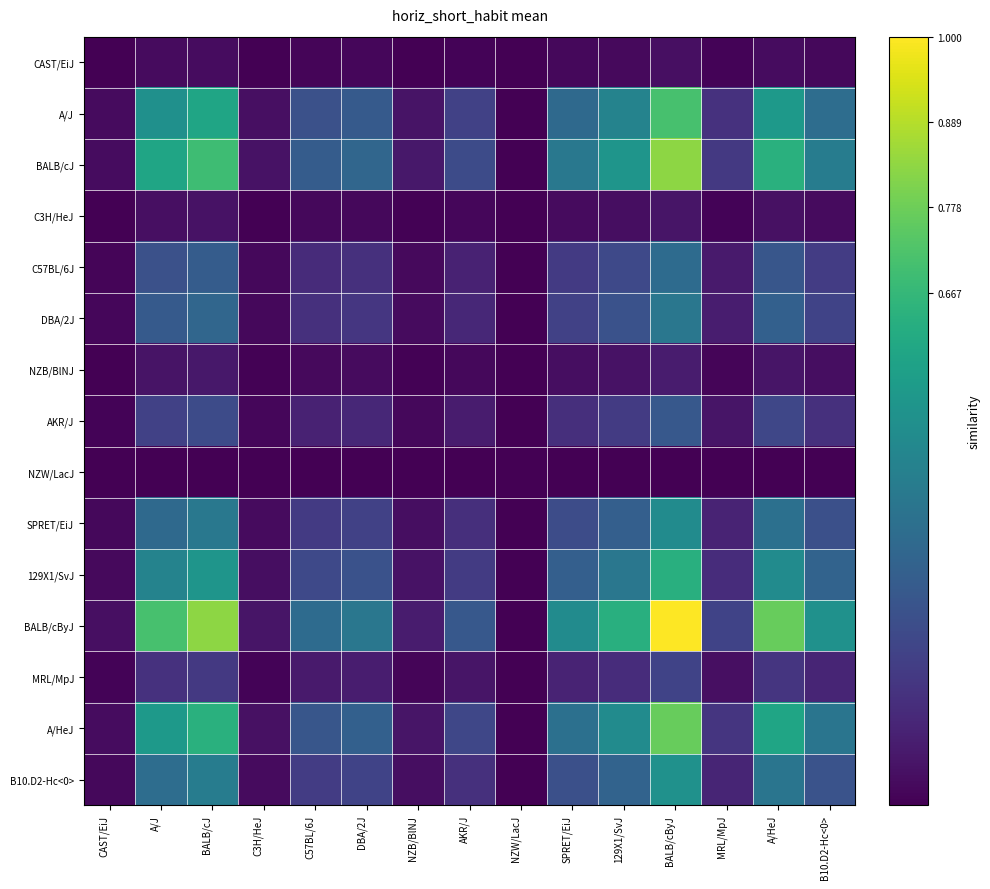

Reading right to left, extract all data points from this chart.

CAST/EiJ: B10.D2-Hc<0>=0.0	A/HeJ=0.0	MRL/MpJ=0.0	BALB/cByJ=0.0	129X1/SvJ=0.0	SPRET/EiJ=0.0	NZW/LacJ=0.0	AKR/J=0.0	NZB/BlNJ=0.0	DBA/2J=0.0	C57BL/6J=0.0	C3H/HeJ=0.0	BALB/cJ=0.0	A/J=0.0	CAST/EiJ=0.0
A/J: B10.D2-Hc<0>=0.4	A/HeJ=0.5	MRL/MpJ=0.1	BALB/cByJ=0.7	129X1/SvJ=0.4	SPRET/EiJ=0.3	NZW/LacJ=0.0	AKR/J=0.2	NZB/BlNJ=0.1	DBA/2J=0.3	C57BL/6J=0.2	C3H/HeJ=0.0	BALB/cJ=0.6	A/J=0.5	CAST/EiJ=0.0
BALB/cJ: B10.D2-Hc<0>=0.4	A/HeJ=0.6	MRL/MpJ=0.2	BALB/cByJ=0.8	129X1/SvJ=0.5	SPRET/EiJ=0.4	NZW/LacJ=0.0	AKR/J=0.2	NZB/BlNJ=0.1	DBA/2J=0.3	C57BL/6J=0.3	C3H/HeJ=0.0	BALB/cJ=0.7	A/J=0.6	CAST/EiJ=0.0
C3H/HeJ: B10.D2-Hc<0>=0.0	A/HeJ=0.0	MRL/MpJ=0.0	BALB/cByJ=0.1	129X1/SvJ=0.0	SPRET/EiJ=0.0	NZW/LacJ=0.0	AKR/J=0.0	NZB/BlNJ=0.0	DBA/2J=0.0	C57BL/6J=0.0	C3H/HeJ=0.0	BALB/cJ=0.0	A/J=0.0	CAST/EiJ=0.0
C57BL/6J: B10.D2-Hc<0>=0.2	A/HeJ=0.3	MRL/MpJ=0.1	BALB/cByJ=0.4	129X1/SvJ=0.2	SPRET/EiJ=0.2	NZW/LacJ=0.0	AKR/J=0.1	NZB/BlNJ=0.0	DBA/2J=0.1	C57BL/6J=0.1	C3H/HeJ=0.0	BALB/cJ=0.3	A/J=0.2	CAST/EiJ=0.0
DBA/2J: B10.D2-Hc<0>=0.2	A/HeJ=0.3	MRL/MpJ=0.1	BALB/cByJ=0.4	129X1/SvJ=0.3	SPRET/EiJ=0.2	NZW/LacJ=0.0	AKR/J=0.1	NZB/BlNJ=0.0	DBA/2J=0.2	C57BL/6J=0.1	C3H/HeJ=0.0	BALB/cJ=0.3	A/J=0.3	CAST/EiJ=0.0
NZB/BlNJ: B10.D2-Hc<0>=0.0	A/HeJ=0.1	MRL/MpJ=0.0	BALB/cByJ=0.1	129X1/SvJ=0.0	SPRET/EiJ=0.0	NZW/LacJ=0.0	AKR/J=0.0	NZB/BlNJ=0.0	DBA/2J=0.0	C57BL/6J=0.0	C3H/HeJ=0.0	BALB/cJ=0.1	A/J=0.1	CAST/EiJ=0.0
AKR/J: B10.D2-Hc<0>=0.1	A/HeJ=0.2	MRL/MpJ=0.1	BALB/cByJ=0.3	129X1/SvJ=0.2	SPRET/EiJ=0.1	NZW/LacJ=0.0	AKR/J=0.1	NZB/BlNJ=0.0	DBA/2J=0.1	C57BL/6J=0.1	C3H/HeJ=0.0	BALB/cJ=0.2	A/J=0.2	CAST/EiJ=0.0
NZW/LacJ: B10.D2-Hc<0>=0.0	A/HeJ=0.0	MRL/MpJ=0.0	BALB/cByJ=0.0	129X1/SvJ=0.0	SPRET/EiJ=0.0	NZW/LacJ=0.0	AKR/J=0.0	NZB/BlNJ=0.0	DBA/2J=0.0	C57BL/6J=0.0	C3H/HeJ=0.0	BALB/cJ=0.0	A/J=0.0	CAST/EiJ=0.0
SPRET/EiJ: B10.D2-Hc<0>=0.2	A/HeJ=0.4	MRL/MpJ=0.1	BALB/cByJ=0.5	129X1/SvJ=0.3	SPRET/EiJ=0.2	NZW/LacJ=0.0	AKR/J=0.1	NZB/BlNJ=0.0	DBA/2J=0.2	C57BL/6J=0.2	C3H/HeJ=0.0	BALB/cJ=0.4	A/J=0.3	CAST/EiJ=0.0
129X1/SvJ: B10.D2-Hc<0>=0.3	A/HeJ=0.5	MRL/MpJ=0.1	BALB/cByJ=0.6	129X1/SvJ=0.4	SPRET/EiJ=0.3	NZW/LacJ=0.0	AKR/J=0.2	NZB/BlNJ=0.0	DBA/2J=0.3	C57BL/6J=0.2	C3H/HeJ=0.0	BALB/cJ=0.5	A/J=0.4	CAST/EiJ=0.0
BALB/cByJ: B10.D2-Hc<0>=0.5	A/HeJ=0.8	MRL/MpJ=0.2	BALB/cByJ=1.0	129X1/SvJ=0.6	SPRET/EiJ=0.5	NZW/LacJ=0.0	AKR/J=0.3	NZB/BlNJ=0.1	DBA/2J=0.4	C57BL/6J=0.4	C3H/HeJ=0.1	BALB/cJ=0.8	A/J=0.7	CAST/EiJ=0.0
MRL/MpJ: B10.D2-Hc<0>=0.1	A/HeJ=0.2	MRL/MpJ=0.0	BALB/cByJ=0.2	129X1/SvJ=0.1	SPRET/EiJ=0.1	NZW/LacJ=0.0	AKR/J=0.1	NZB/BlNJ=0.0	DBA/2J=0.1	C57BL/6J=0.1	C3H/HeJ=0.0	BALB/cJ=0.2	A/J=0.1	CAST/EiJ=0.0
A/HeJ: B10.D2-Hc<0>=0.4	A/HeJ=0.6	MRL/MpJ=0.2	BALB/cByJ=0.8	129X1/SvJ=0.5	SPRET/EiJ=0.4	NZW/LacJ=0.0	AKR/J=0.2	NZB/BlNJ=0.1	DBA/2J=0.3	C57BL/6J=0.3	C3H/HeJ=0.0	BALB/cJ=0.6	A/J=0.5	CAST/EiJ=0.0
B10.D2-Hc<0>: B10.D2-Hc<0>=0.3	A/HeJ=0.4	MRL/MpJ=0.1	BALB/cByJ=0.5	129X1/SvJ=0.3	SPRET/EiJ=0.2	NZW/LacJ=0.0	AKR/J=0.1	NZB/BlNJ=0.0	DBA/2J=0.2	C57BL/6J=0.2	C3H/HeJ=0.0	BALB/cJ=0.4	A/J=0.4	CAST/EiJ=0.0